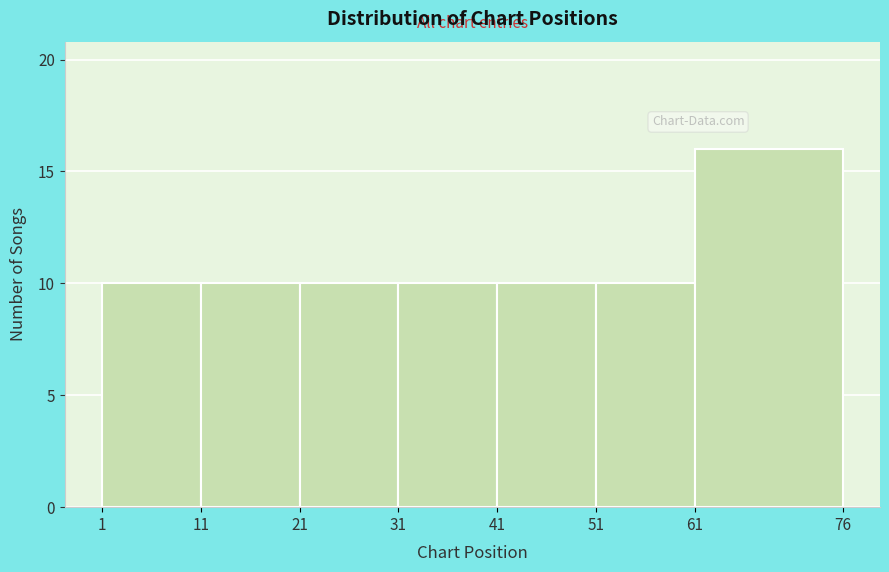

Reading left to right, transcribe this chart: for each bar, give the range it covers on the x-axis and its height. The values are not printed on the chart, so give them approximately, as read against the axis.

1 to 11: 10
11 to 21: 10
21 to 31: 10
31 to 41: 10
41 to 51: 10
51 to 61: 10
61 to 76: 16